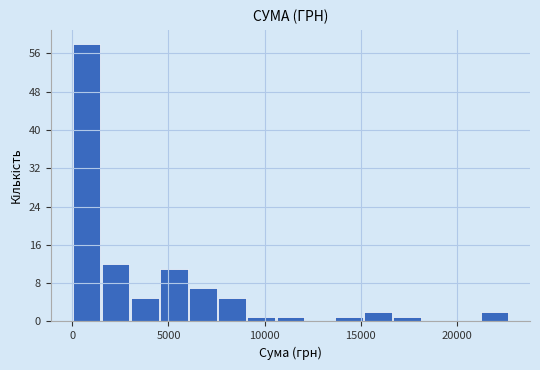

Around what value on the x-axis is the tallest bar? Give the approximate position of its centre, as read against the axis.

500